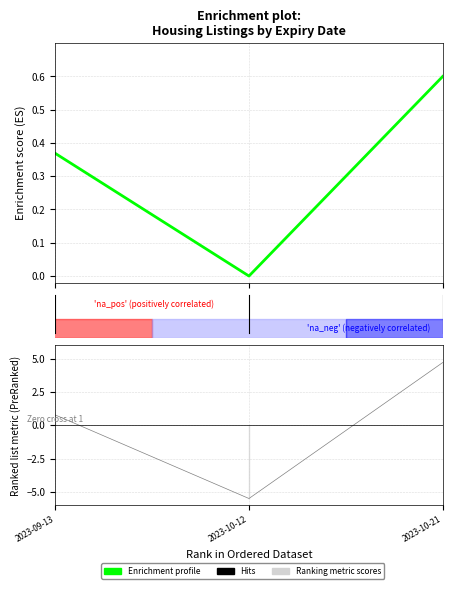

Which has a higher value, 2.00 or 0.00?

2.00